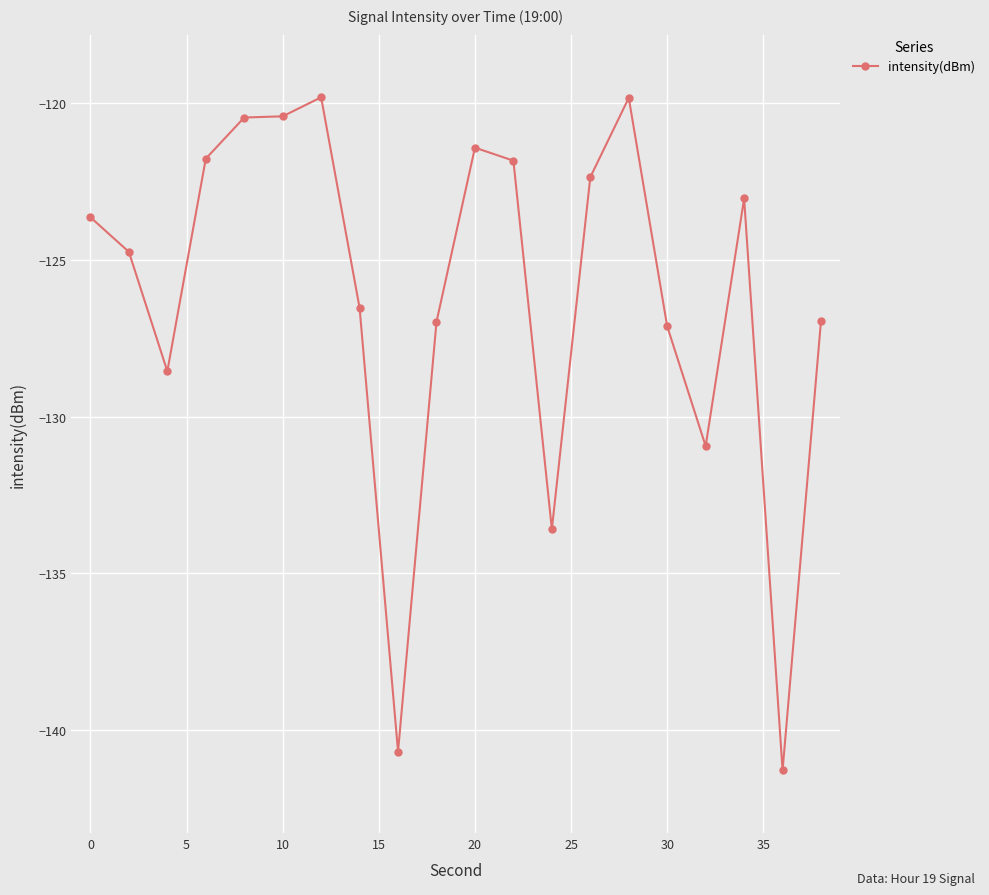

True or false: the data has more than 1 interior local peaks.

True